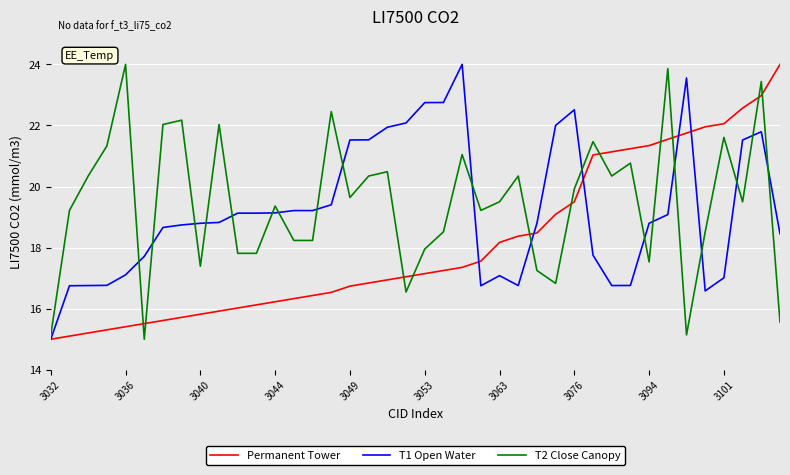

What is the smallest value displayed?

15.0